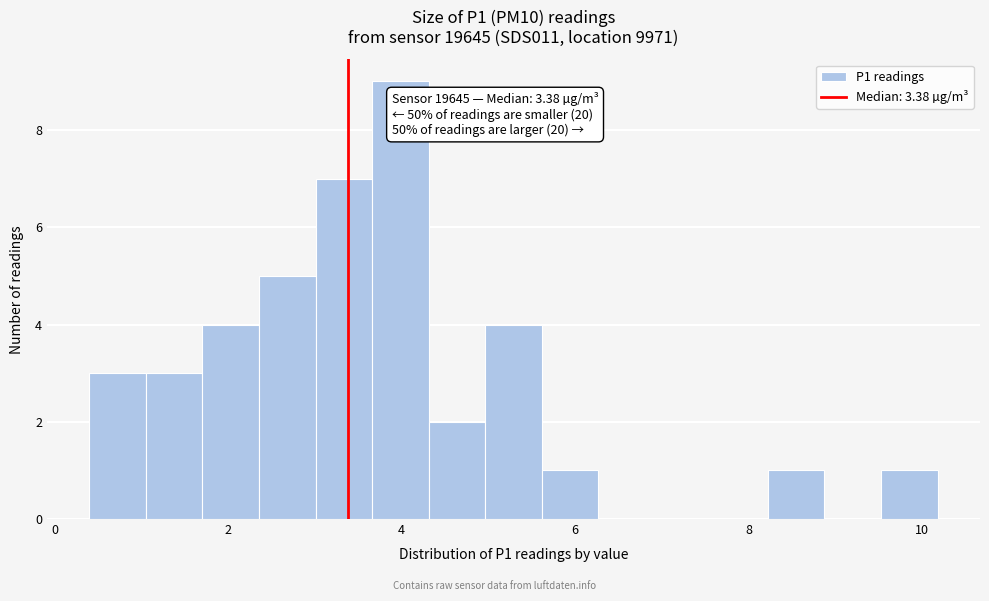

Around what value on the x-axis is the tallest bar? Give the approximate position of its centre, as read against the axis.

4.0